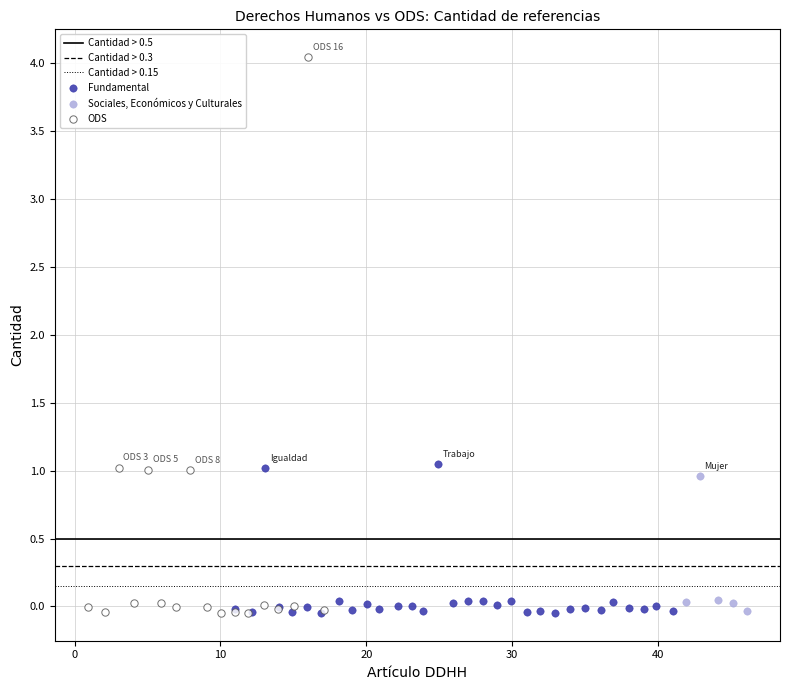

Which series reaches the maximum Y coordinate?

ODS